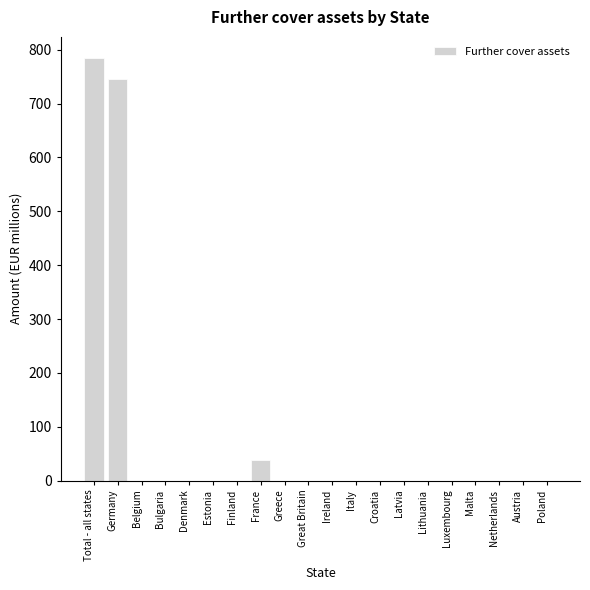

Reading left to right, list all the values displayed in this chart.

Total - all states=784.5	Germany=745.5	Belgium=0.0	Bulgaria=0.0	Denmark=0.0	Estonia=0.0	Finland=0.0	France=39.0	Greece=0.0	Great Britain=0.0	Ireland=0.0	Italy=0.0	Croatia=0.0	Latvia=0.0	Lithuania=0.0	Luxembourg=0.0	Malta=0.0	Netherlands=0.0	Austria=0.0	Poland=0.0